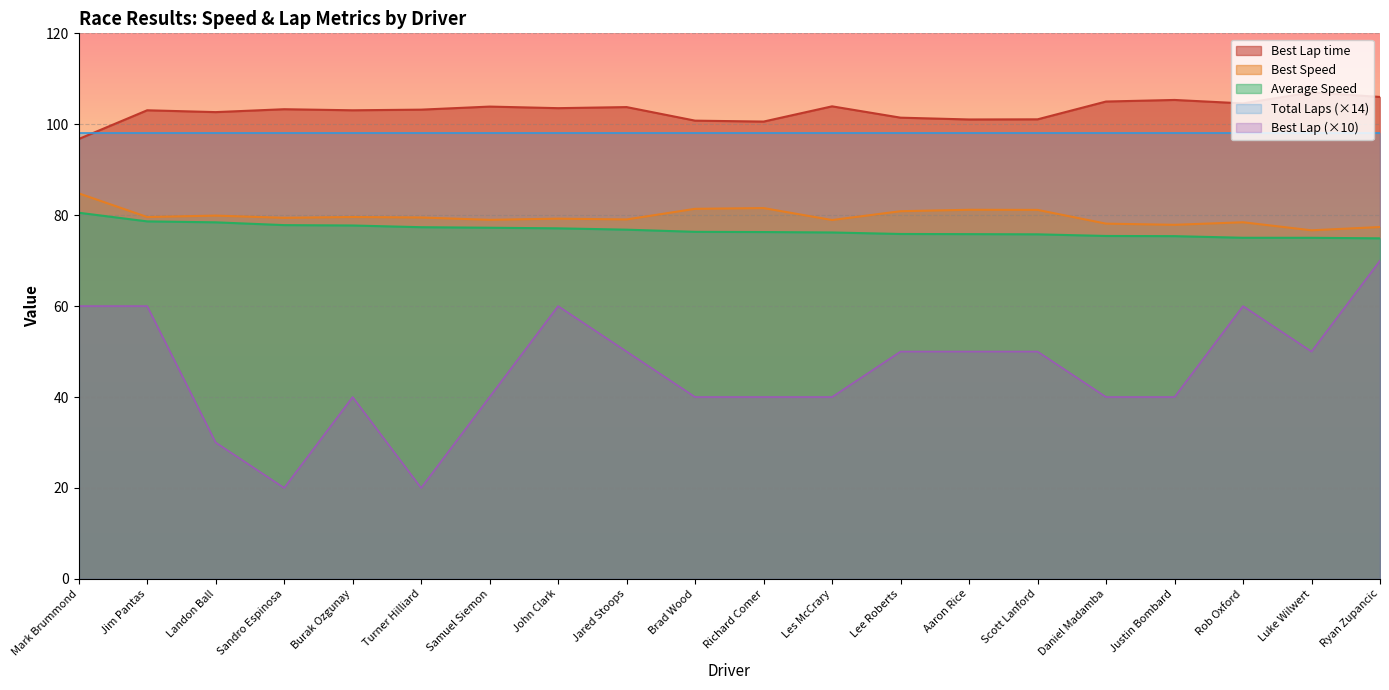

Where is Best Lap nearest to the value 45?

Burak Ozgunay